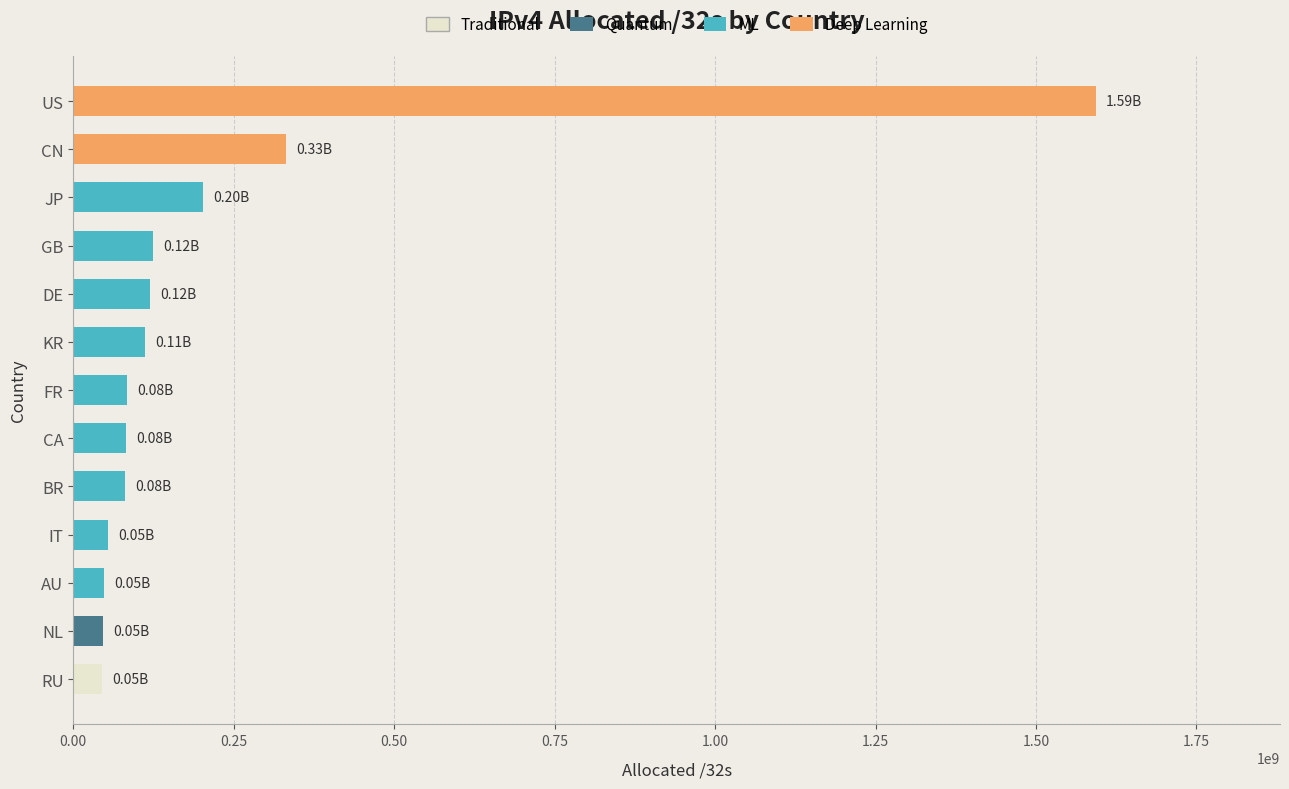

What is the sum of all values?

2922652440